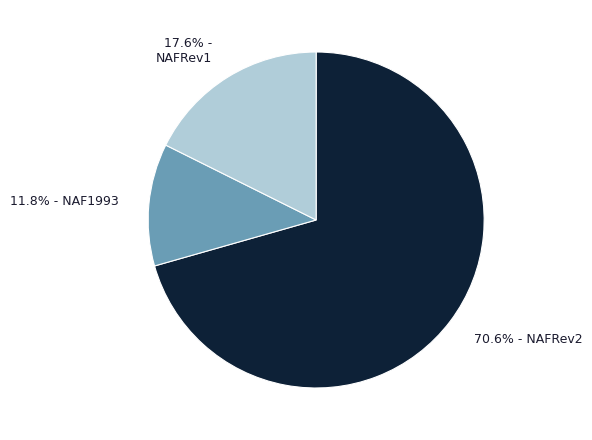

Is there any slice that represents more than half of the pie?

Yes